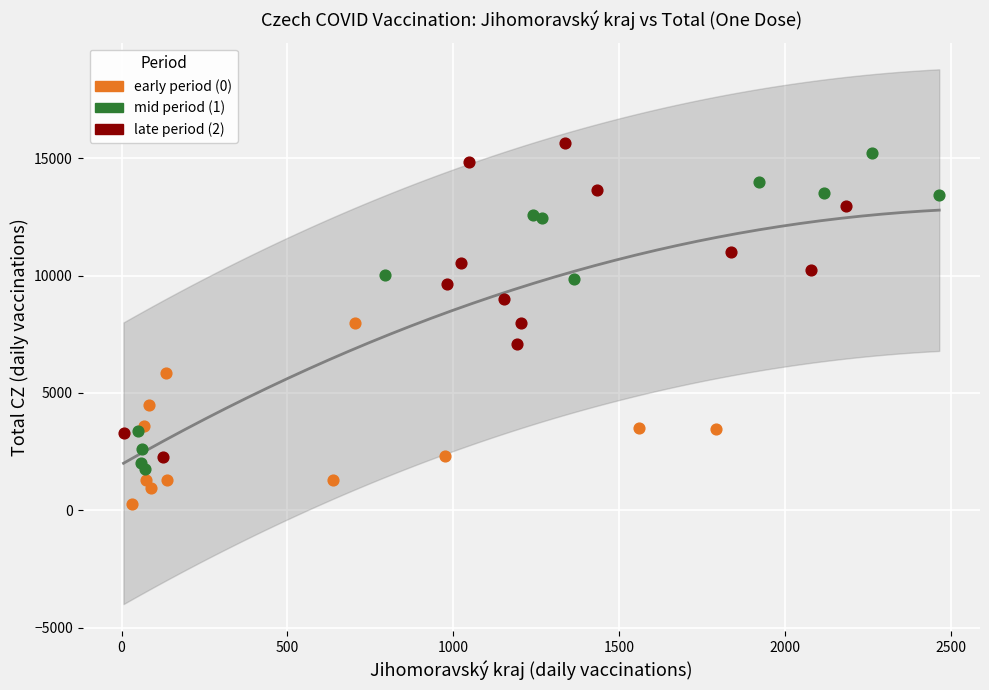

Which series contains the lowest Y value?

early period (0)